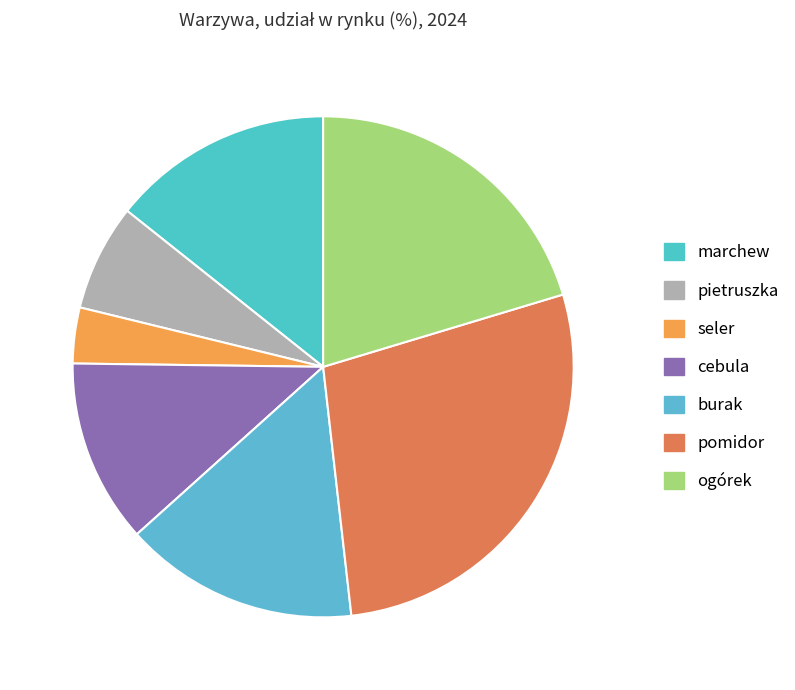

How much of the chart is everything except pietruszka?

93.1%